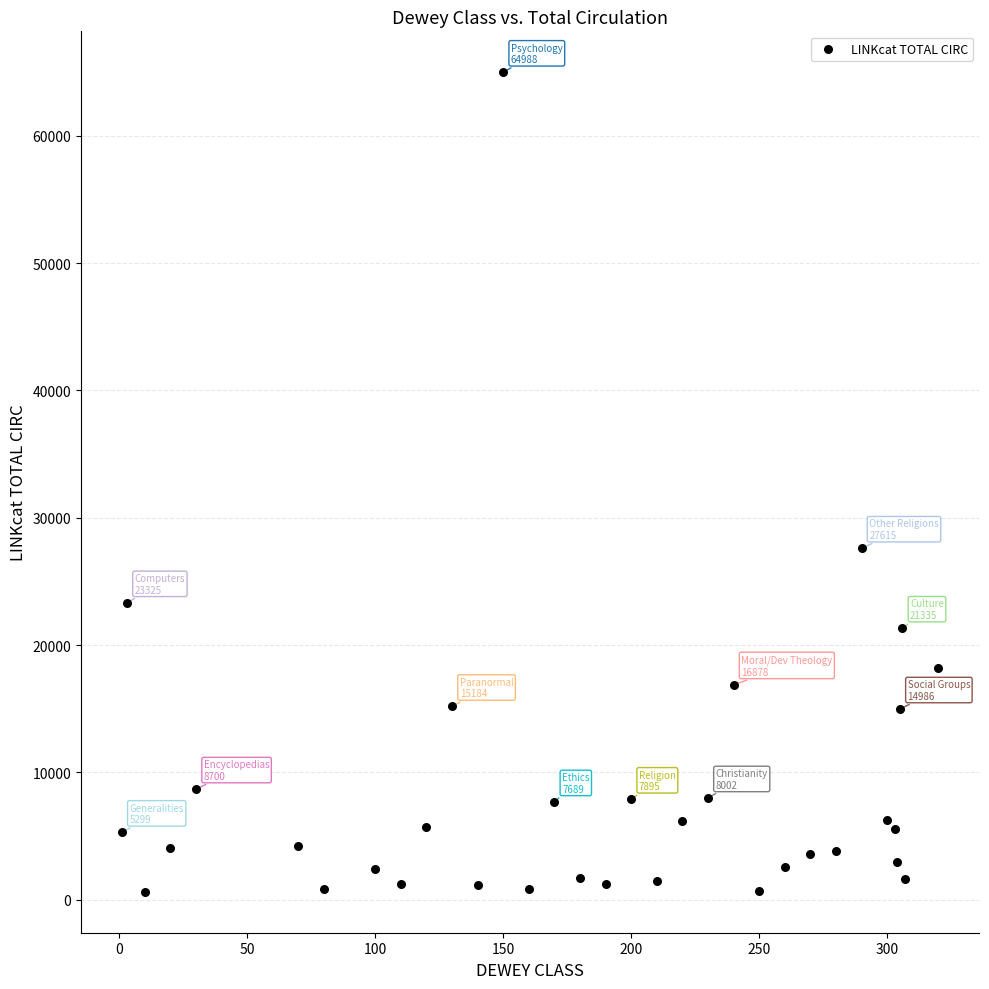

What Y value in the scatter plot is closest to 32811?

27615